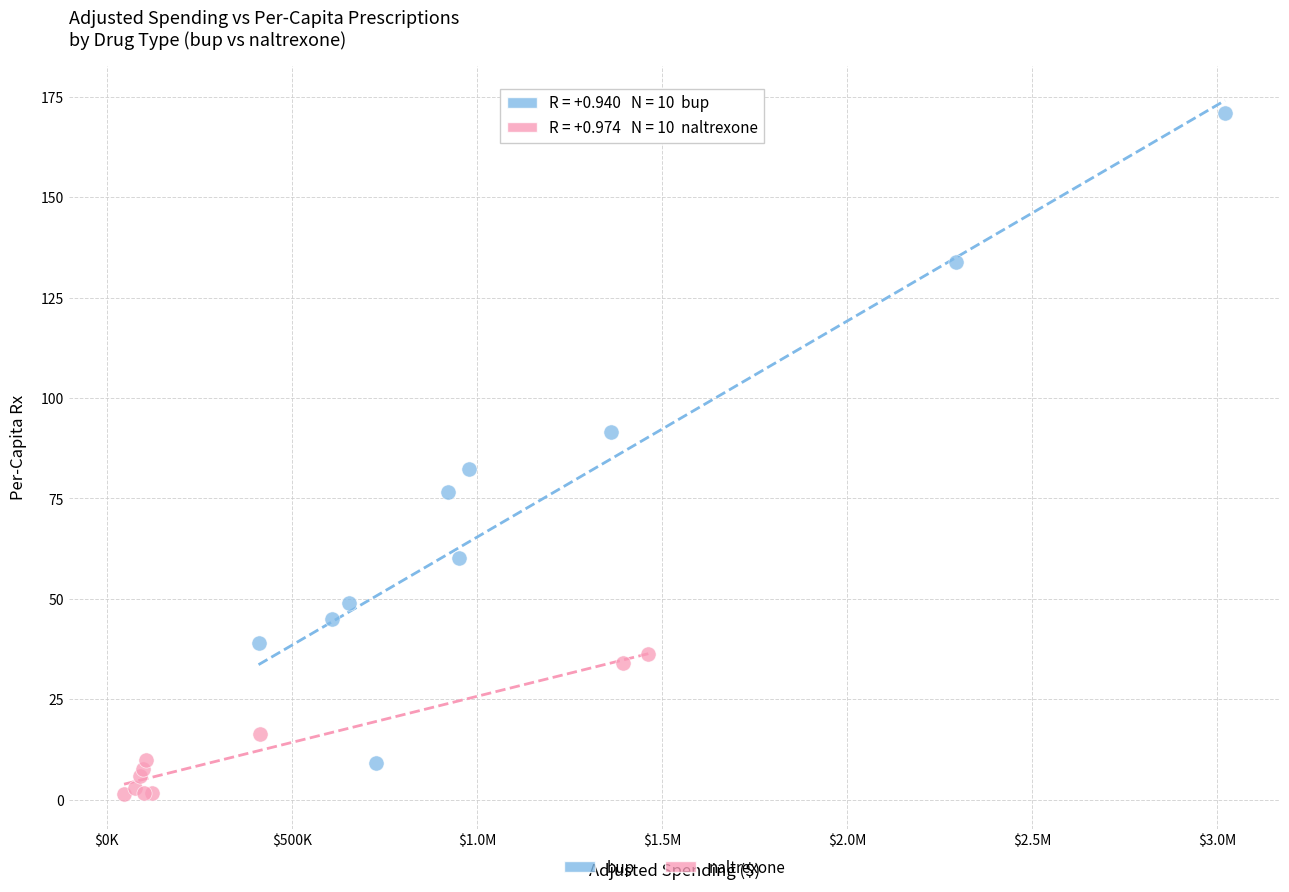

Which series reaches the minimum Y coordinate?

naltrexone